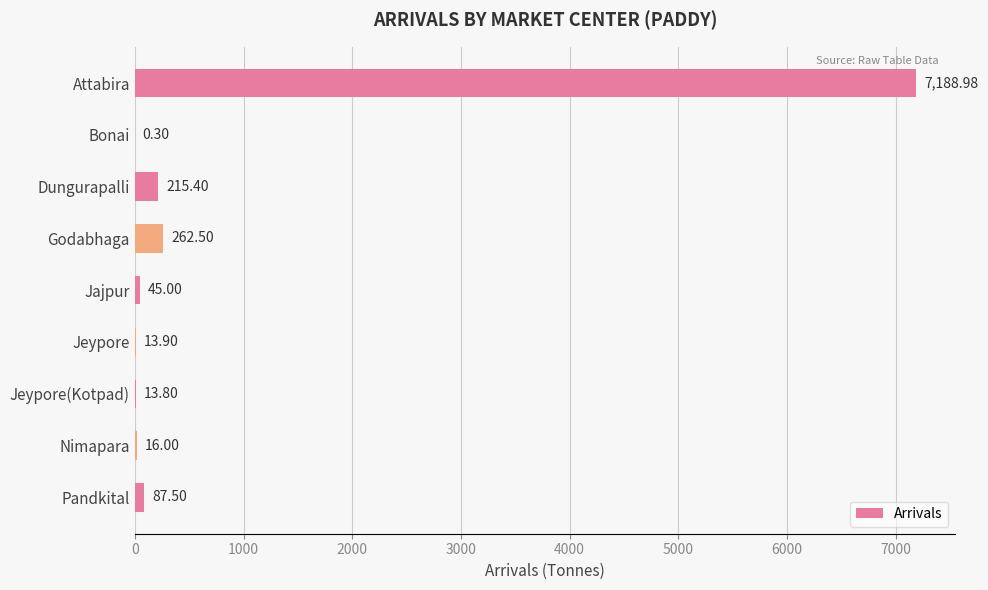

At which label is the value closest to 3594?

Godabhaga